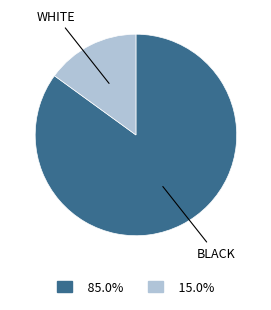

Is there any slice that represents more than half of the pie?

Yes